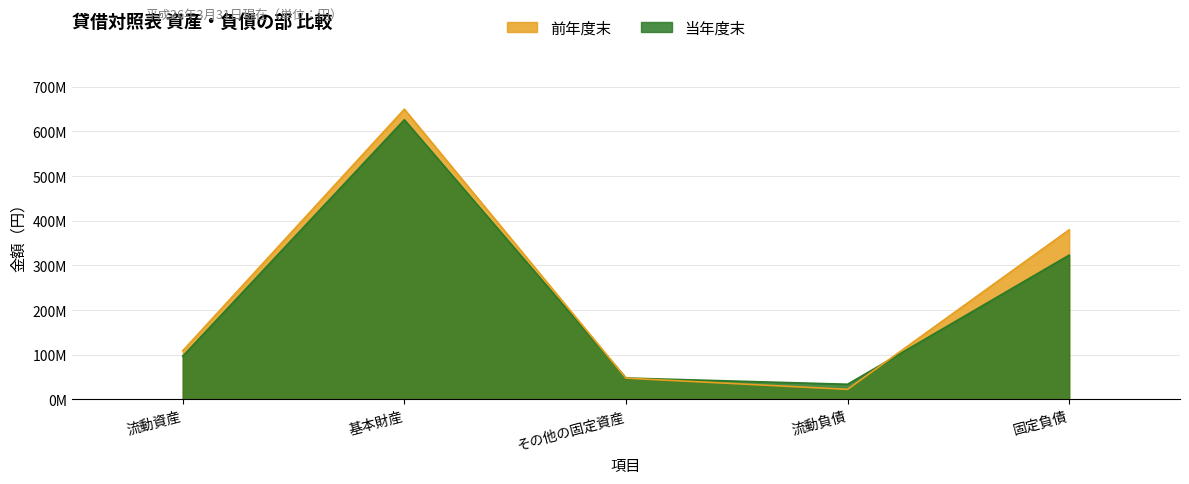

At which label does 前年度末 reach its peak?

基本財産